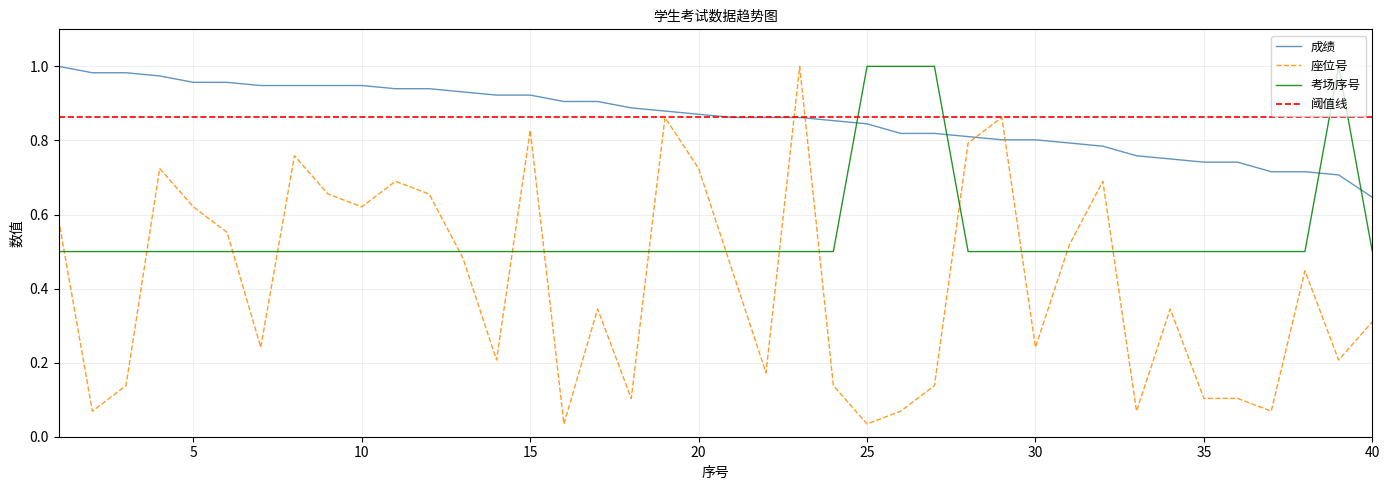

Which has a higher value, 15 or 40?

15